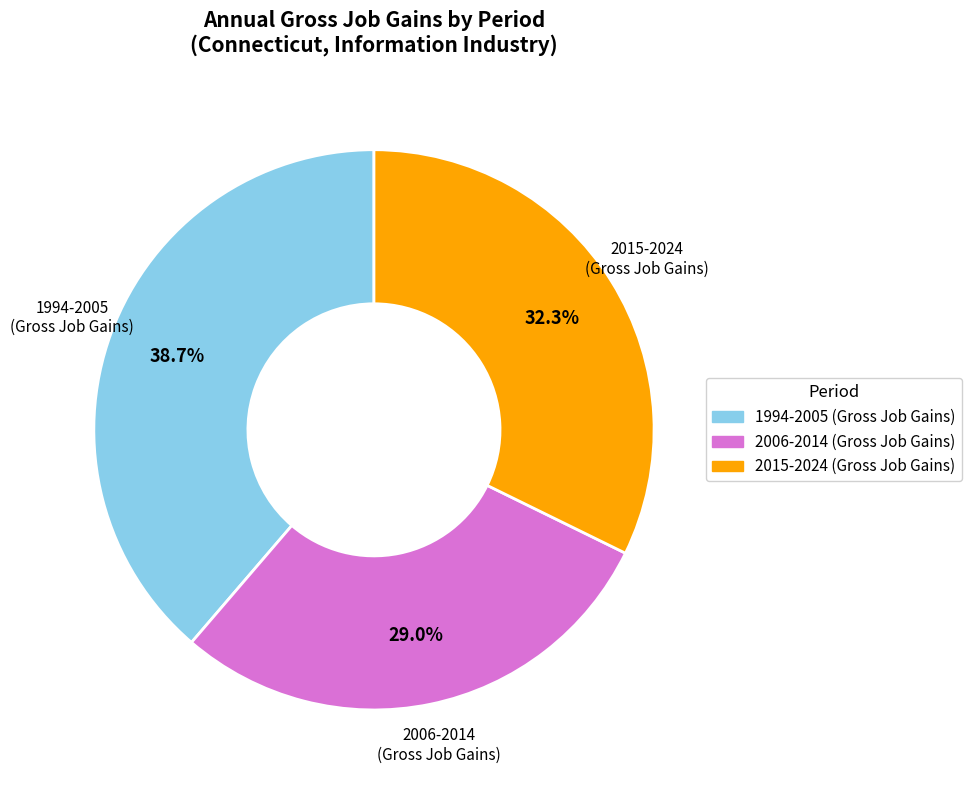

How many segments does this pie chart have?

3